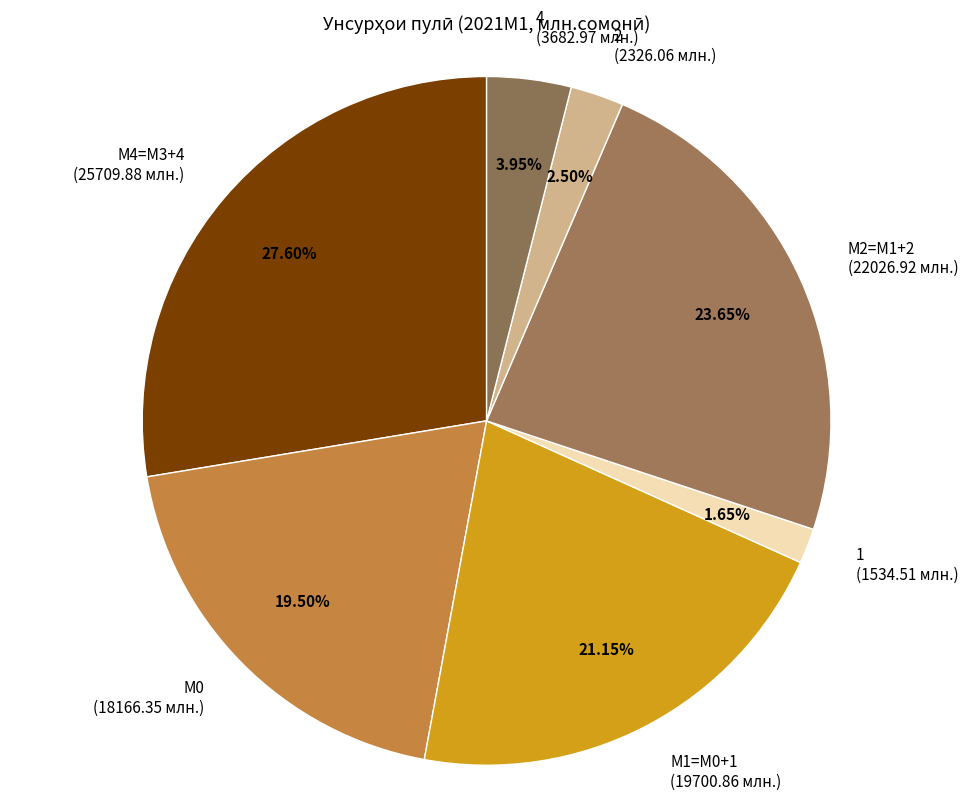

Count the number of slices in the pie.

7